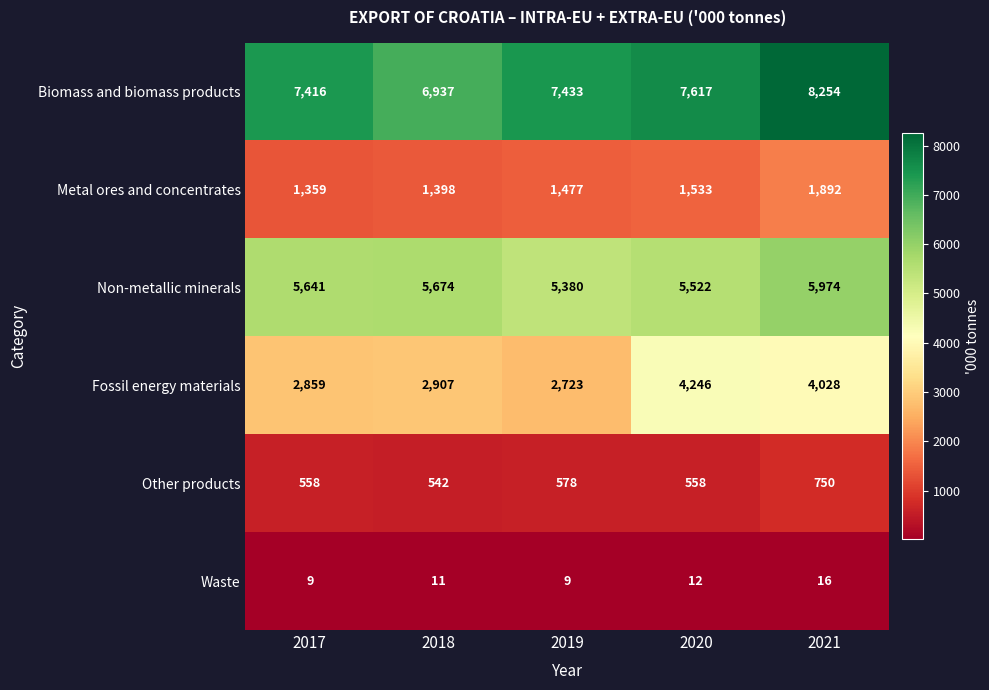

What is the sum of all Waste values?

57